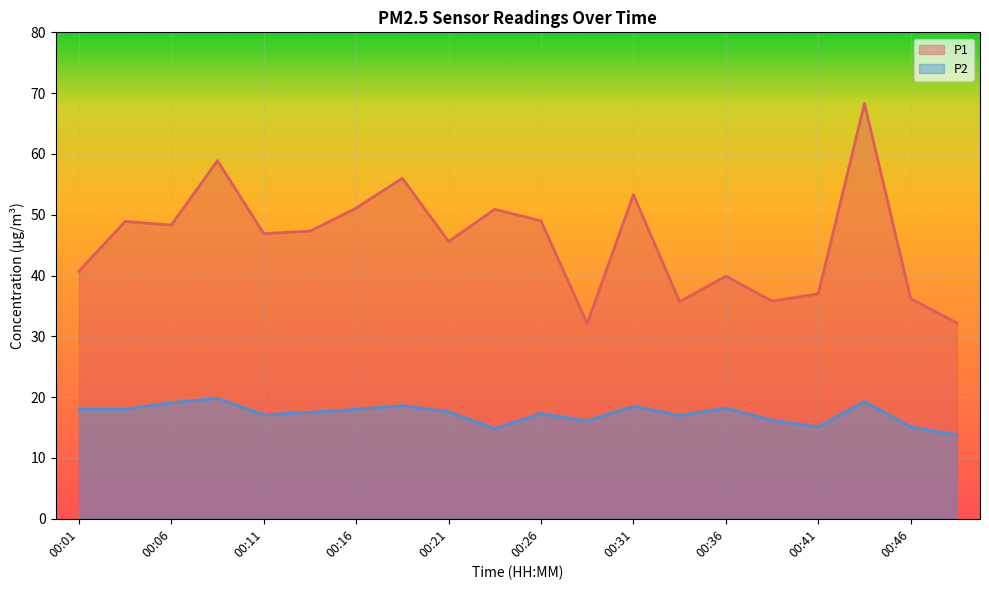

The P1 series shows 45.6 at 00:21. True or false?

True